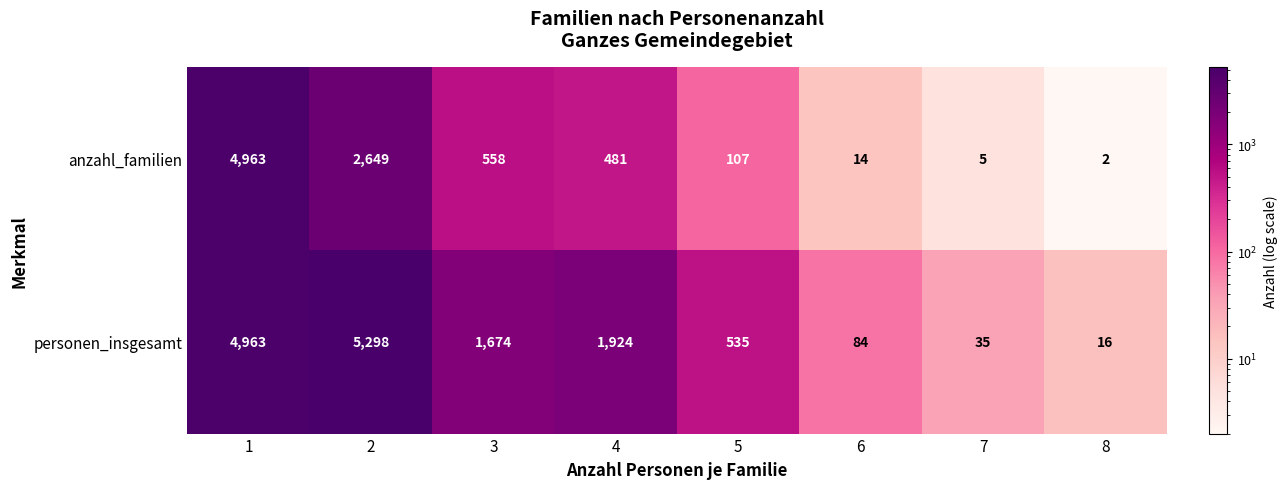

Reading left to right, extract all data points from this chart.

anzahl_familien: 4963	2649	558	481	107	14	5	2
personen_insgesamt: 4963	5298	1674	1924	535	84	35	16